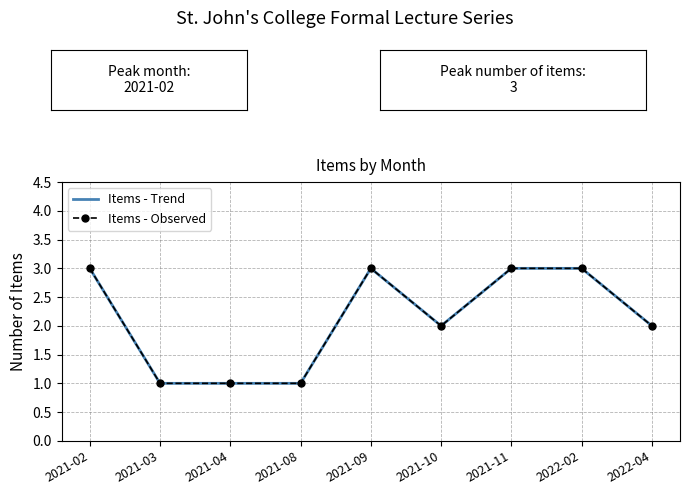

How many interior local valleys (lower than both neighbors) does the data have?

1